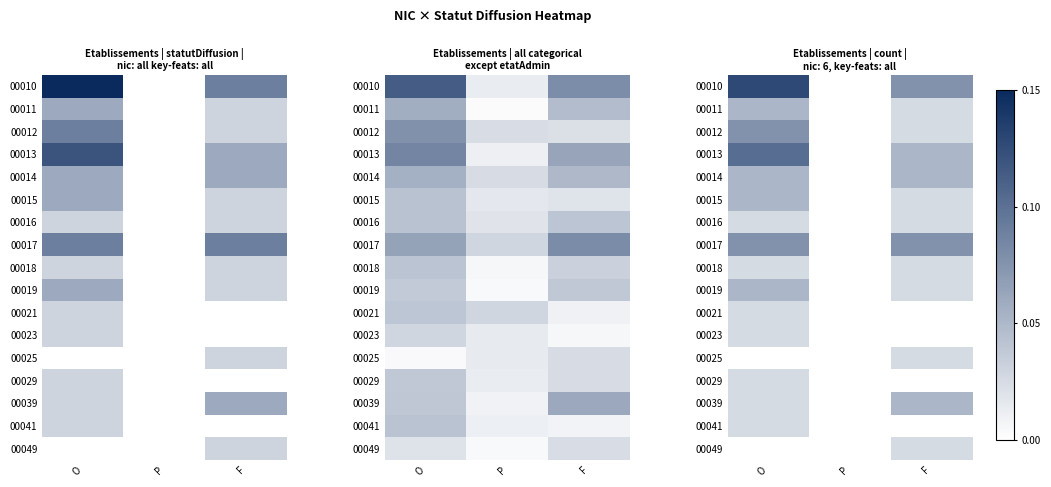

At which label is 00041 closest to 0?

P